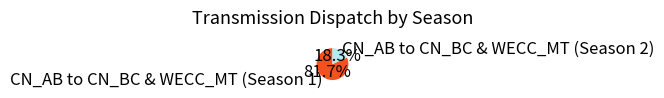

Approximately how many times larger is the value at CN_AB to CN_BC & WECC_MT (Season 1) compared to CN_AB to CN_BC & WECC_MT (Season 2)?

4.5